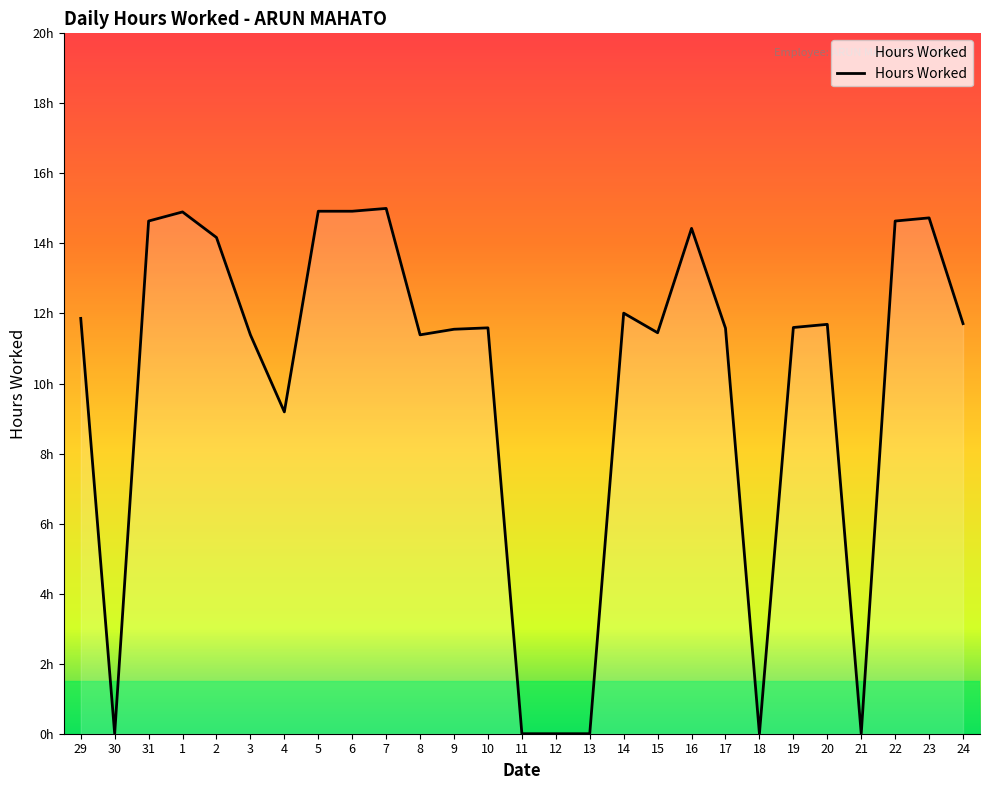

Between 22 and 31, which is larger?

22